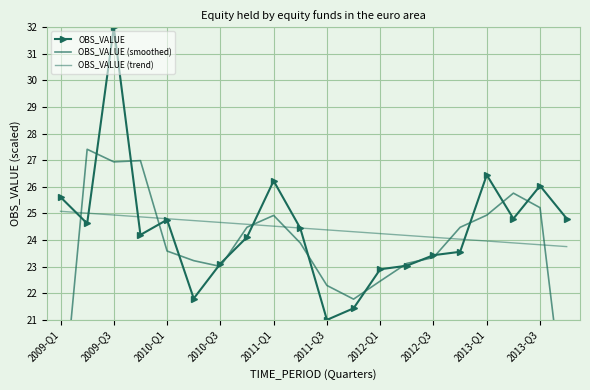

In OBS_VALUE, how many points are higher than both neighbors (excluding endpoints)?

5